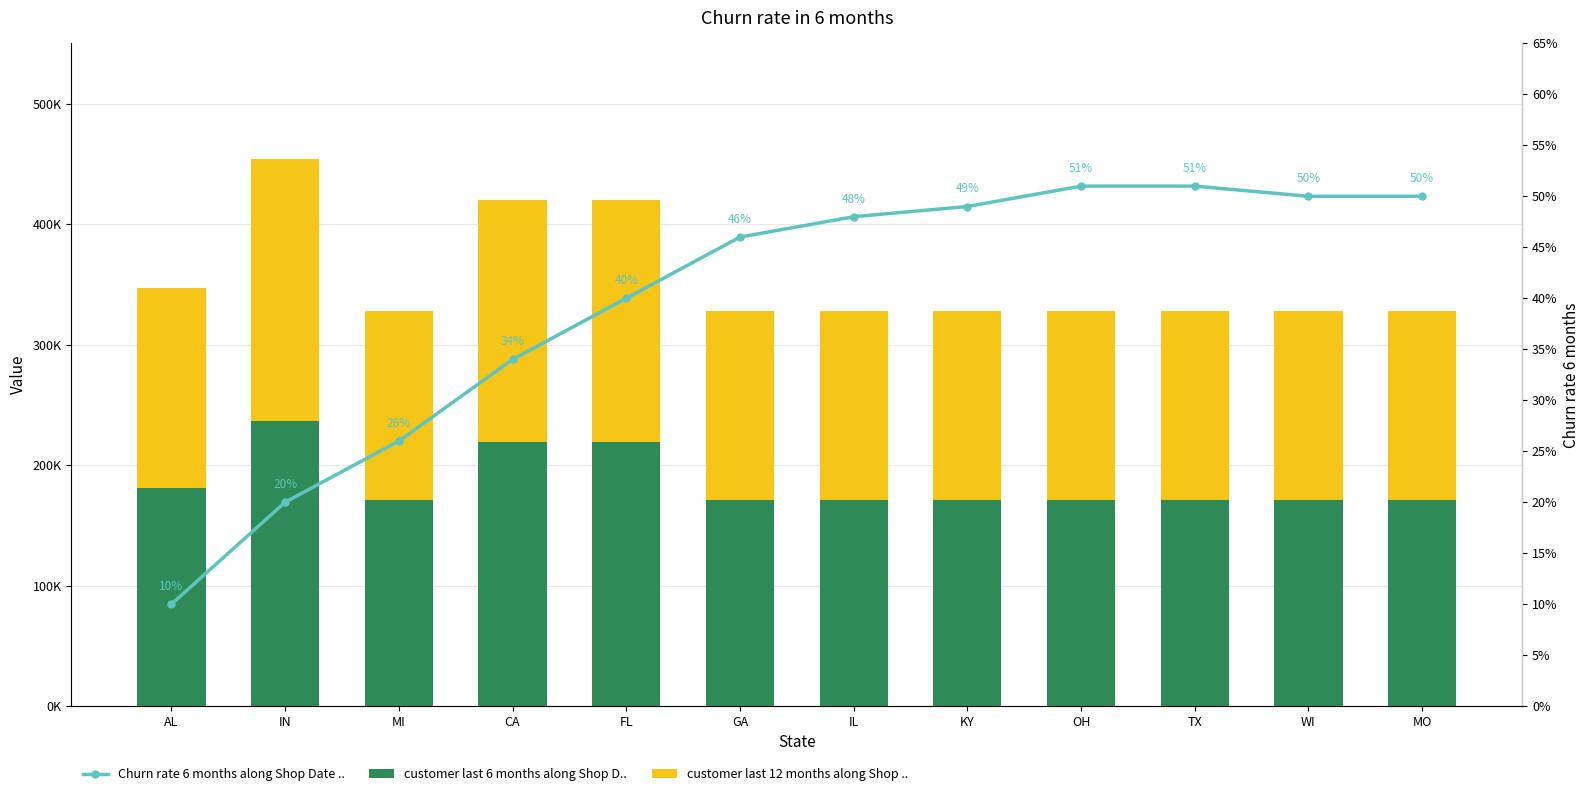

What is the minimum value for customer last 12 months along Shop ..?

157000.0